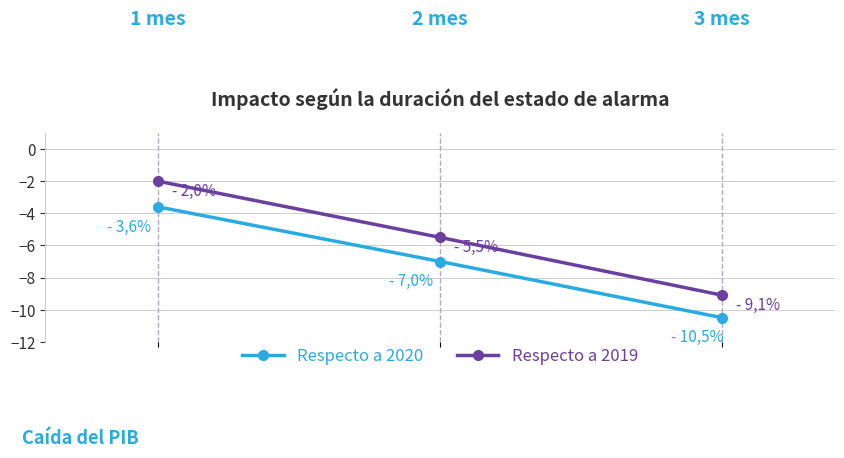

Does the chart have visible grid lines?

Yes